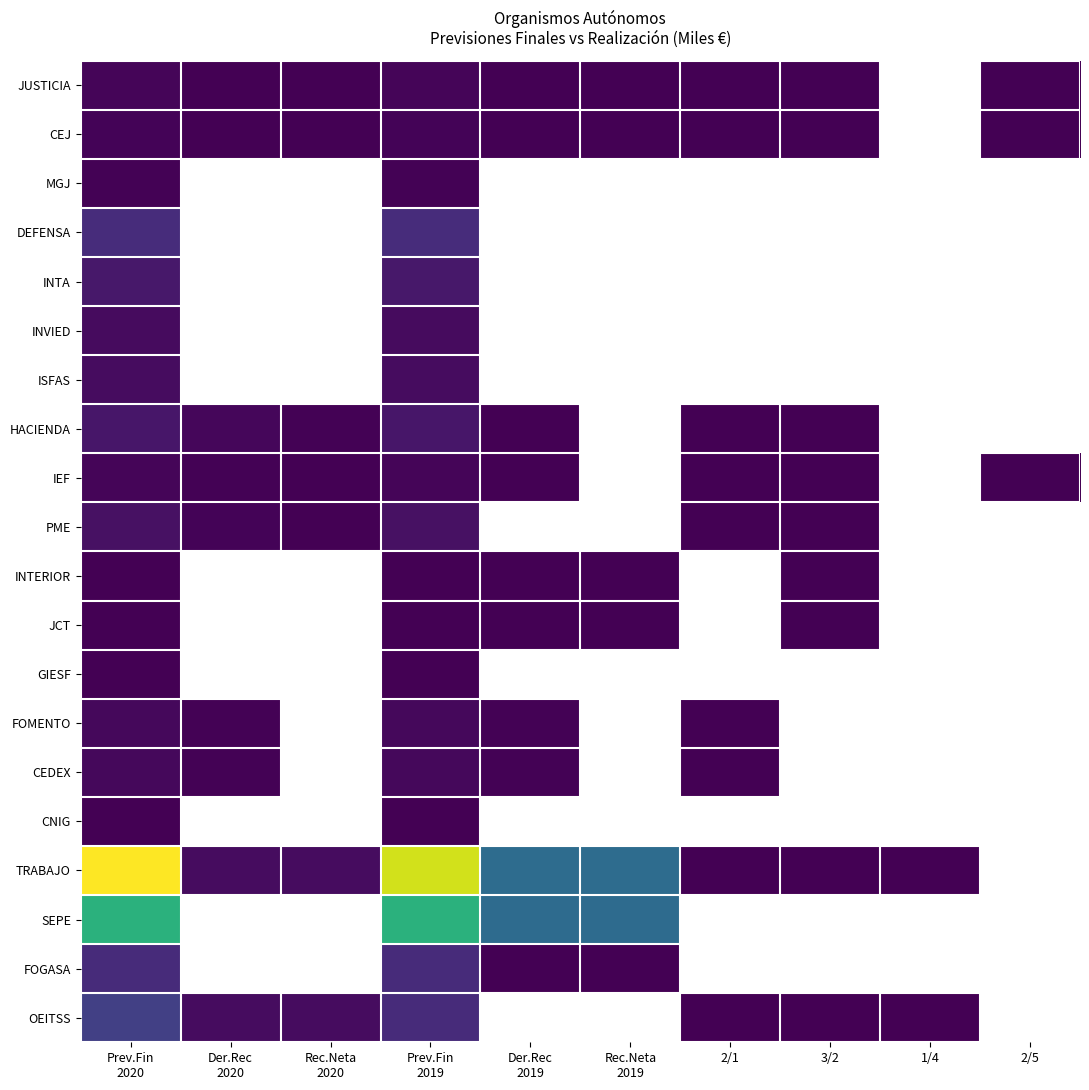

What is the spread (max minus min) of values at Der.Rec
2020?

23897.0